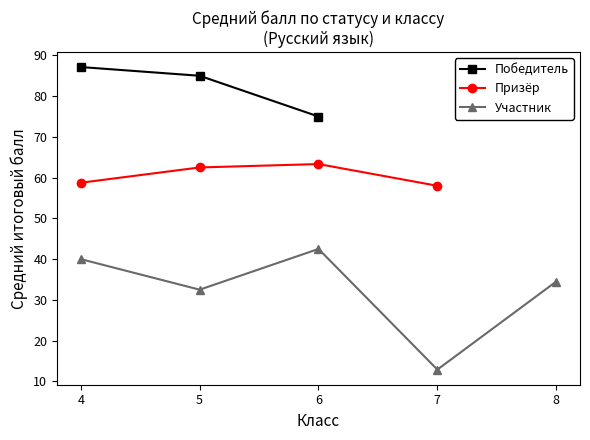

What is the difference between the second highest and second lowest values in the Победитель series?

0.0